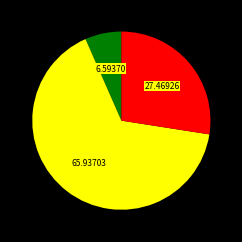

Does any single category account for the majority?

Yes